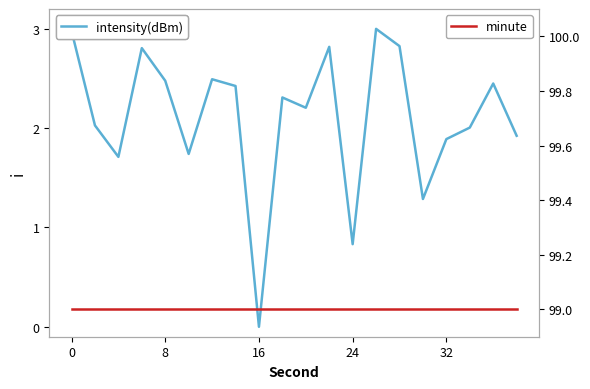

Is this an area chart (filled region under the line)?

No